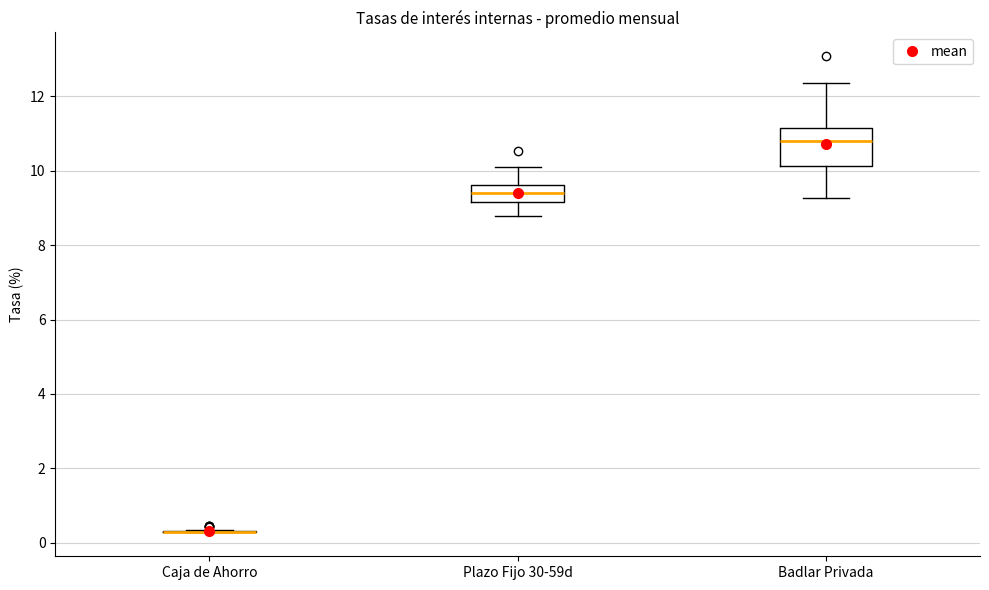

Reading left to right, read every box against the y-axis: the position of its median line, the range the box covers, and the ends of its whiskers. The values are not printed on the chart, so give them approximately, as read against the axis.

Caja de Ahorro: box collapsed to a line at 0.2, whiskers 0.2 to 0.4
Plazo Fijo 30-59d: median 9.4, box 9.2 to 9.6, whiskers 8.8 to 10.2
Badlar Privada: median 10.8, box 10.2 to 11.2, whiskers 9.2 to 12.4